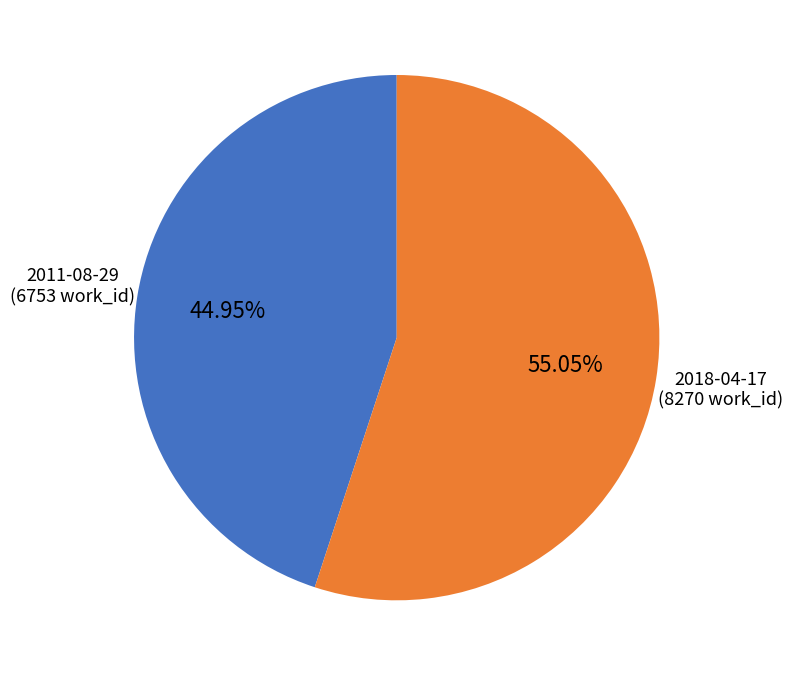

To the nearest percent, what is the average slice percentage?

50%